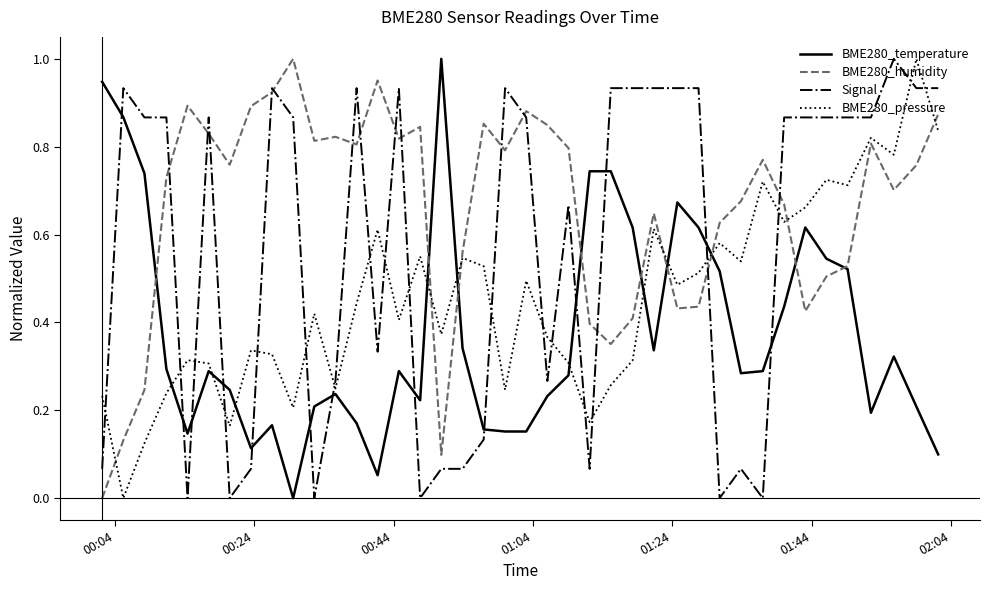

How many intersections are there between Signal and BME280_pressure?

19